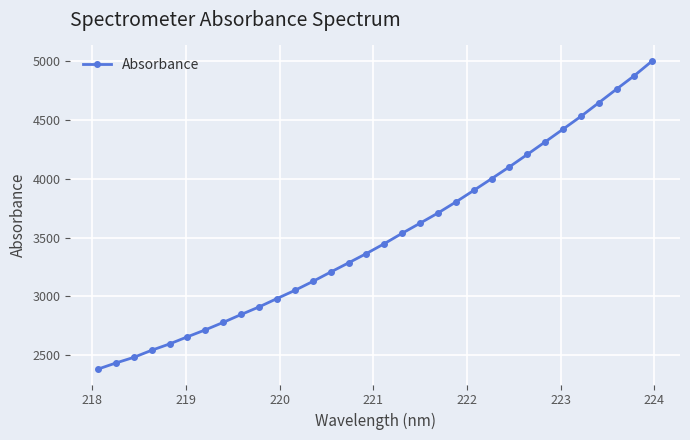

What is the minimum value shown in the chart?

2382.0